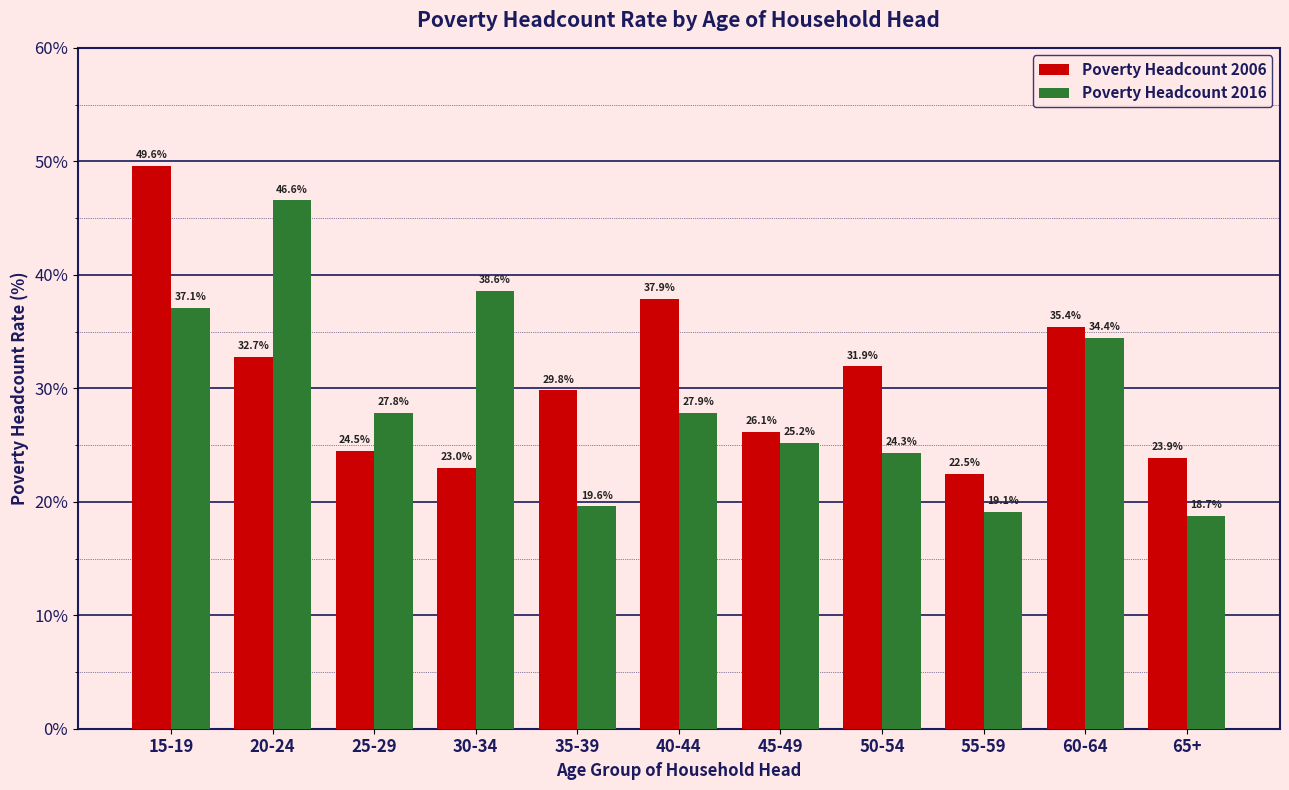

Reading left to right, extract all data points from this chart.

Poverty Headcount 2006: 15-19=49.6	20-24=32.7	25-29=24.5	30-34=23.0	35-39=29.8	40-44=37.9	45-49=26.1	50-54=31.9	55-59=22.5	60-64=35.4	65+=23.9
Poverty Headcount 2016: 15-19=37.1	20-24=46.6	25-29=27.8	30-34=38.6	35-39=19.6	40-44=27.9	45-49=25.2	50-54=24.3	55-59=19.1	60-64=34.4	65+=18.7